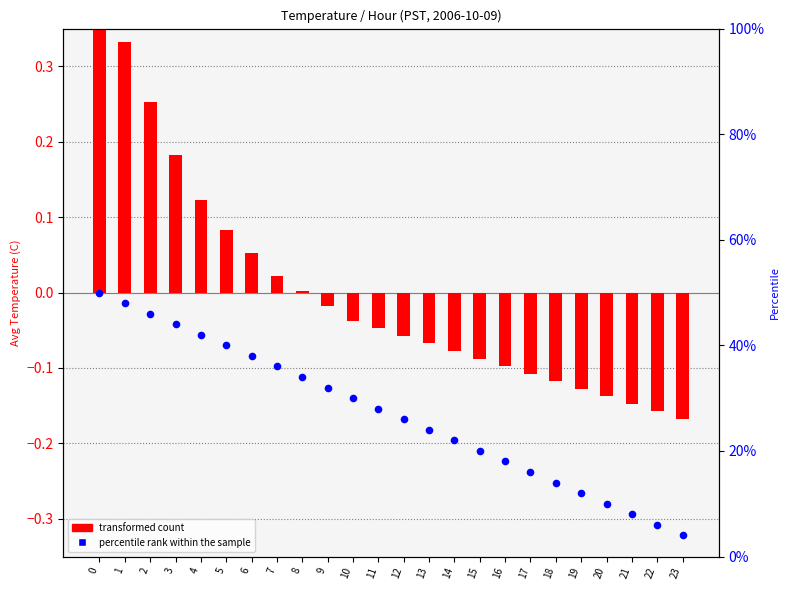

Which series has the widest spread of Y values?

percentile rank within the sample